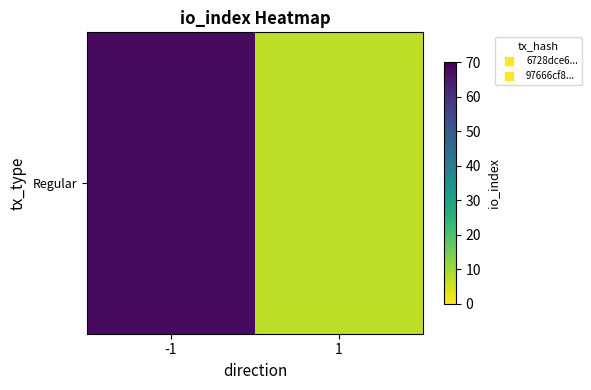

The chart shows a value of 121 at -1. True or false?

False